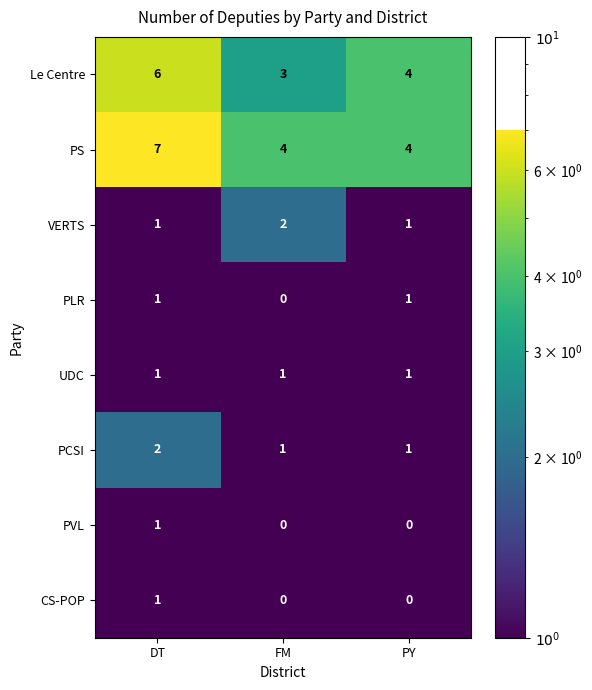

Reading left to right, what are all the values shown in this chart?

Le Centre: DT=6	FM=3	PY=4
PS: DT=7	FM=4	PY=4
VERTS: DT=1	FM=2	PY=1
PLR: DT=1	FM=0	PY=1
UDC: DT=1	FM=1	PY=1
PCSI: DT=2	FM=1	PY=1
PVL: DT=1	FM=0	PY=0
CS-POP: DT=1	FM=0	PY=0